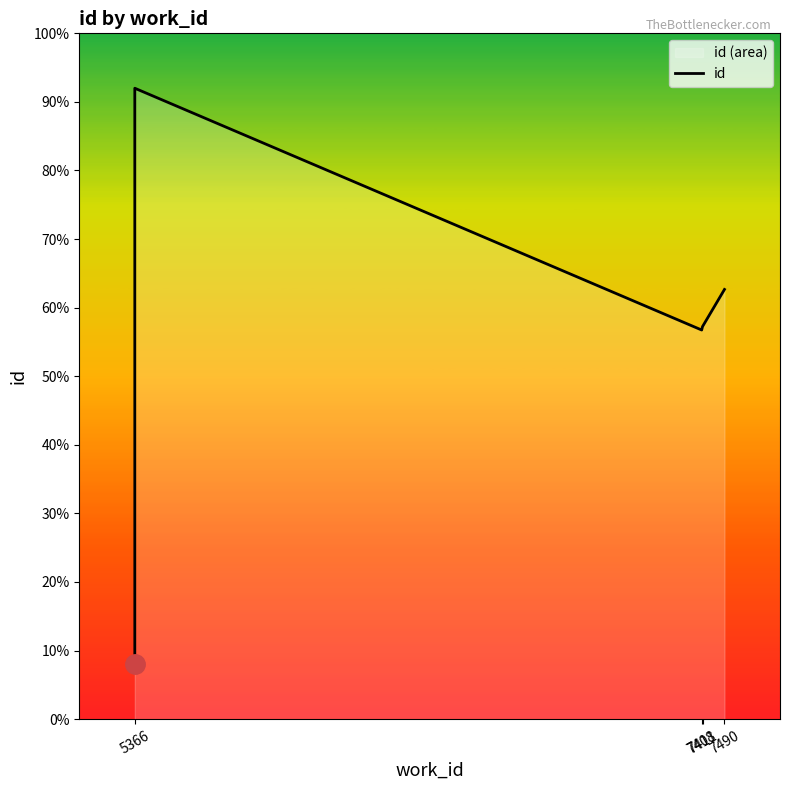

True or false: the data shows 6573 at 5366.

False